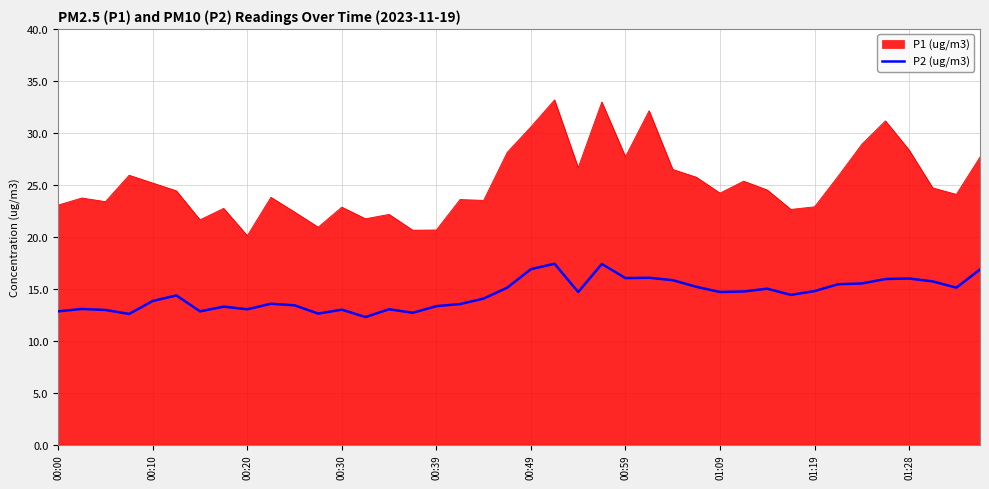

True or false: P1 (ug/m3) and P2 (ug/m3) cross at least once.

False